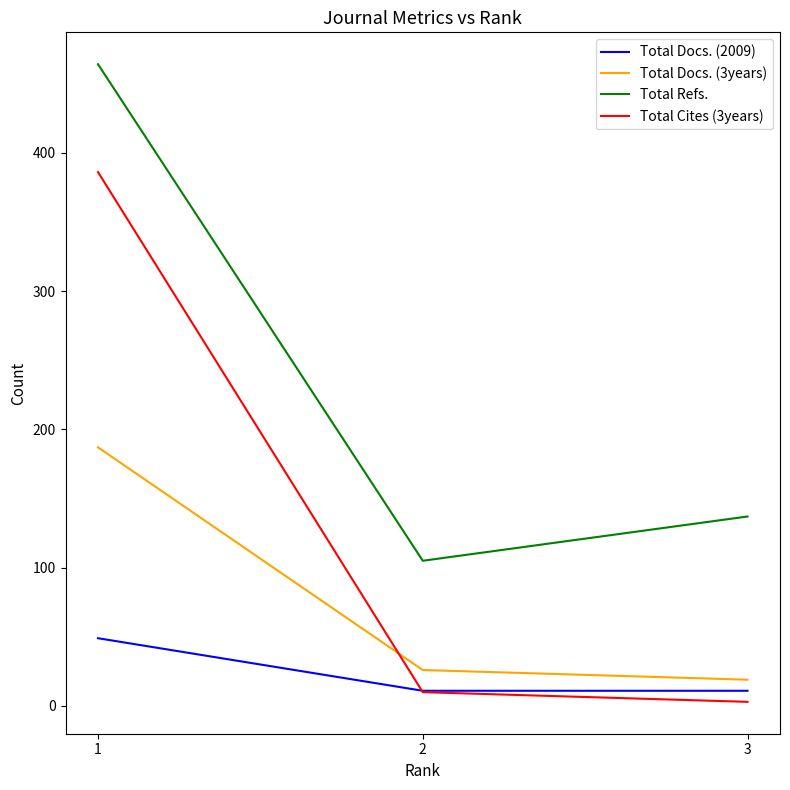

The value of Total Refs. at 3 is 137. True or false?

True